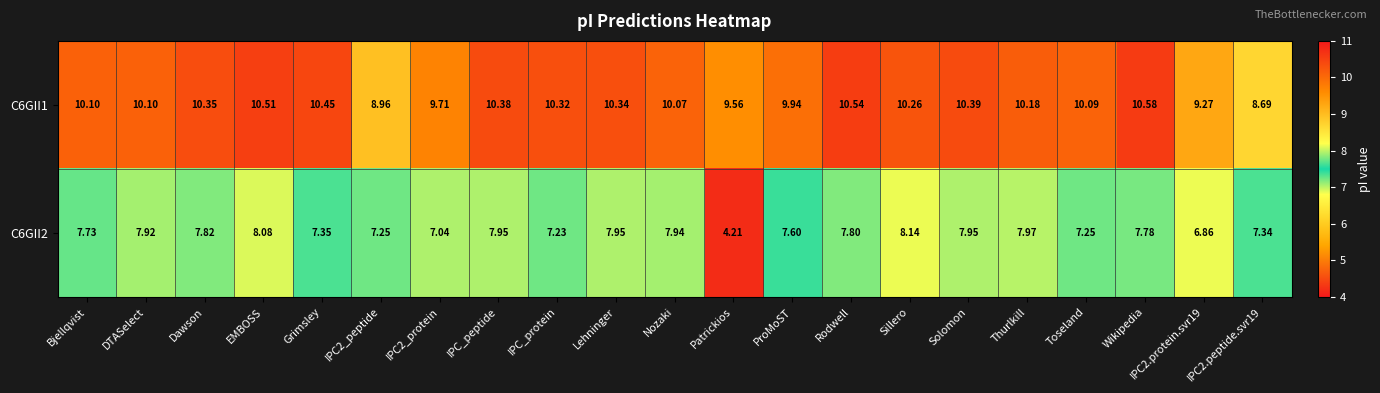

Which category has the highest value across all series?

Wikipedia